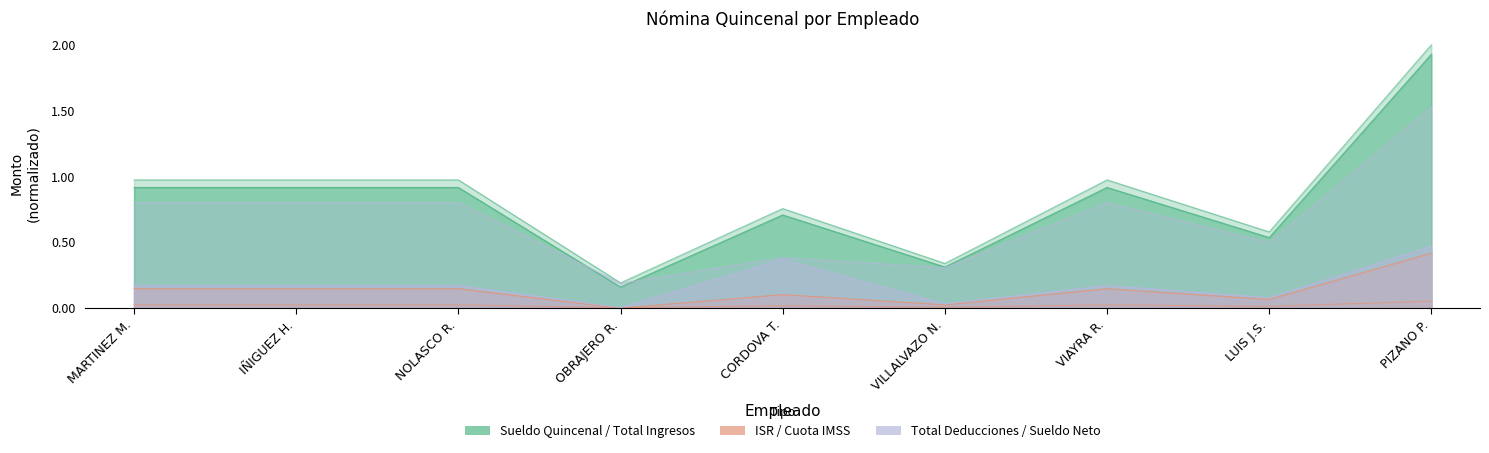

How many Sueldo Neto values are between 0 and 1?

8